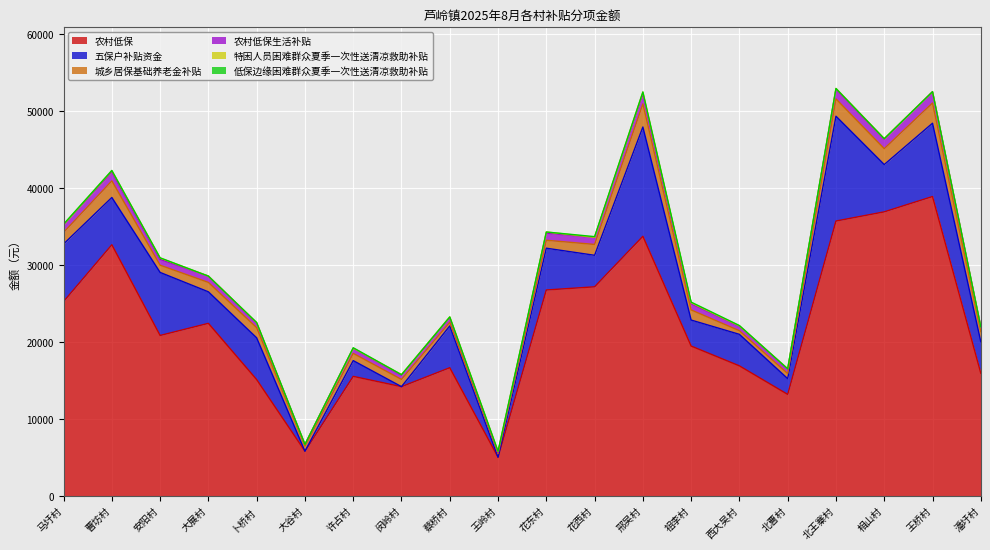

What is the label of the 14th point from the right?

许占村